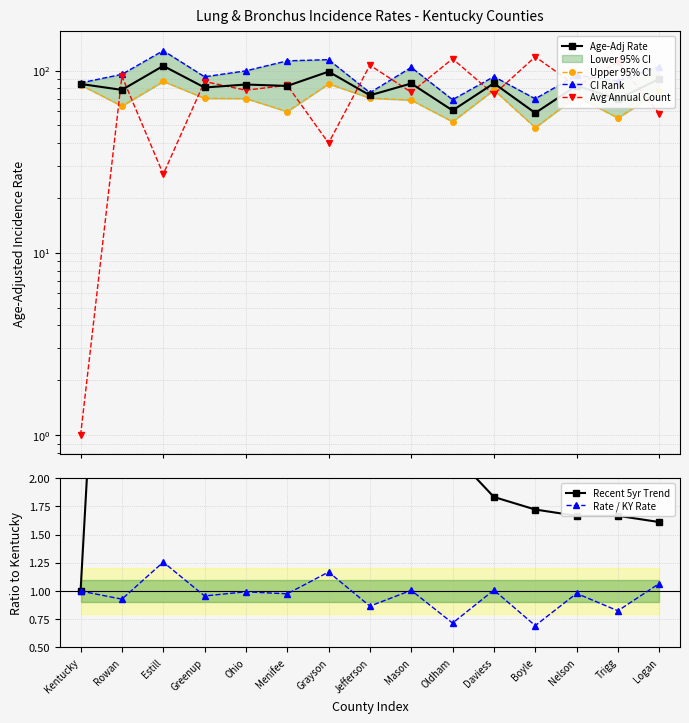

True or false: Rate / KY Rate and Age-Adj Rate intersect in this chart.

False